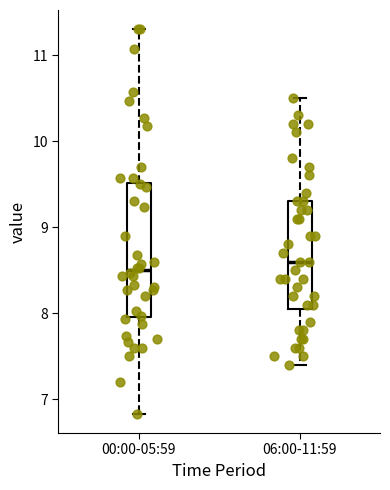

Reading left to right, read every box against the y-axis: the position of its median line, the range the box covers, and the ends of its whiskers. The values are not printed on the chart, so give them approximately, as read against the axis.

00:00-05:59: median 8.5, box 8.0 to 9.5, whiskers 6.8 to 11.3
06:00-11:59: median 8.6, box 8.1 to 9.3, whiskers 7.4 to 10.5